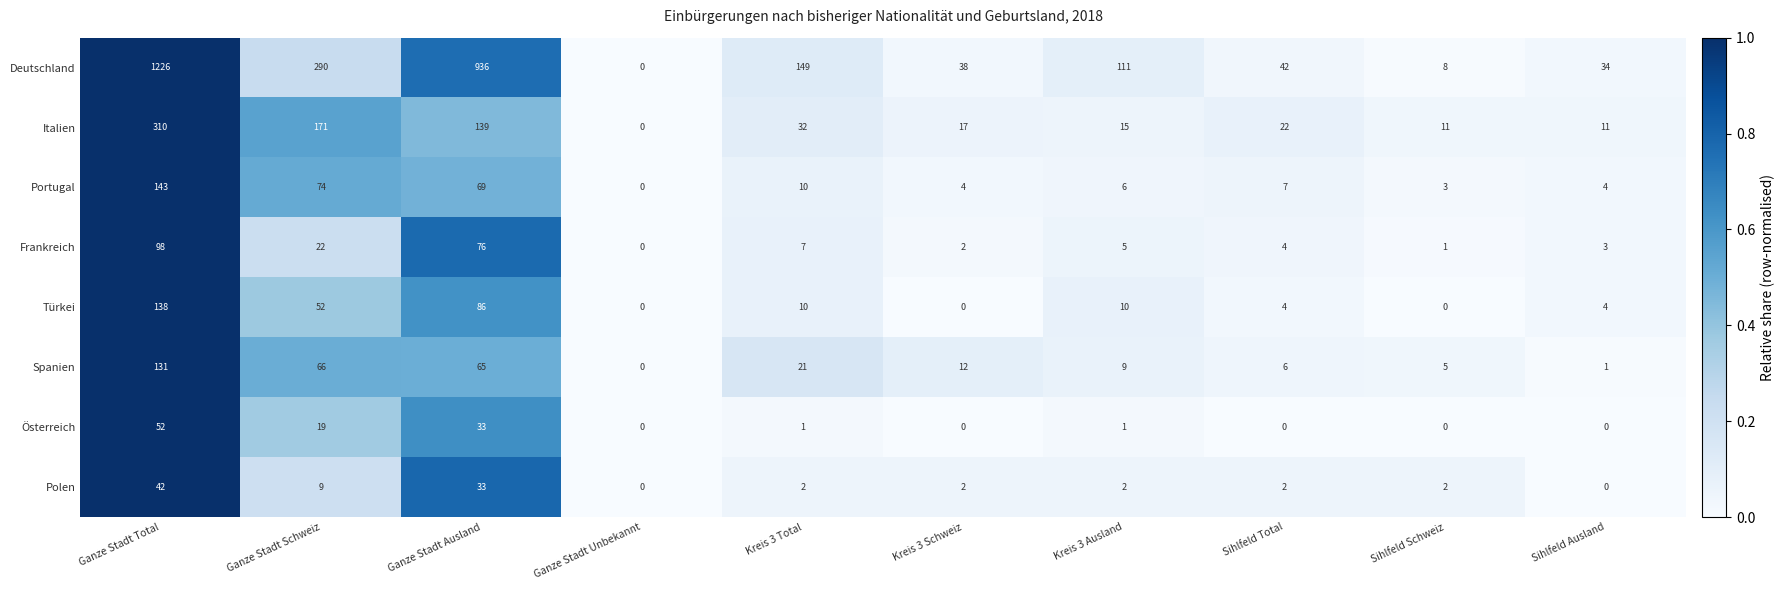

The value of Frankreich at Ganze Stadt Schweiz is 22. True or false?

True